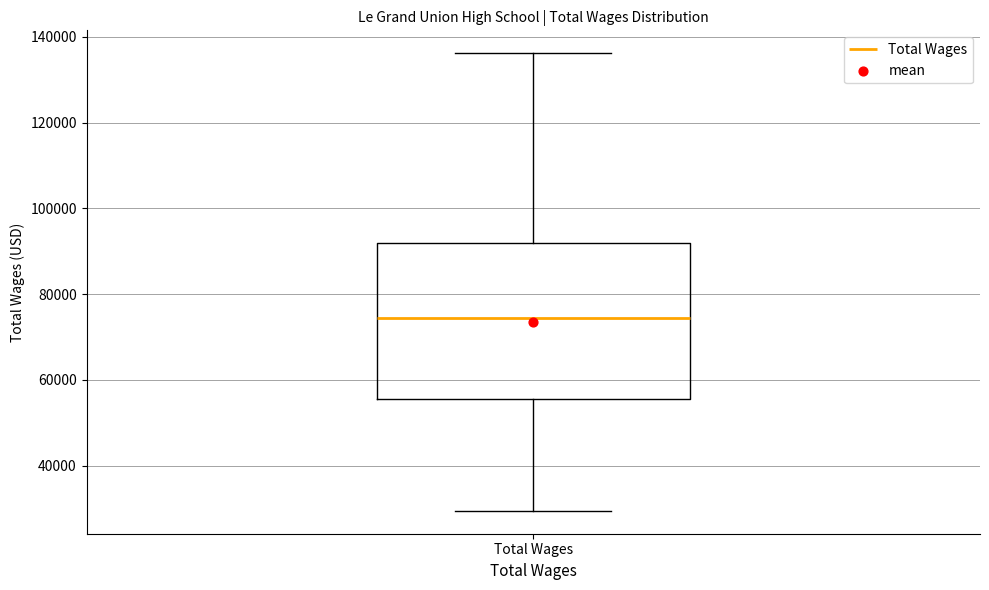

Where is the lower edge of the box for Total Wages on the y-axis? The values are not printed on the chart, so give them approximately, as read against the axis.

56000